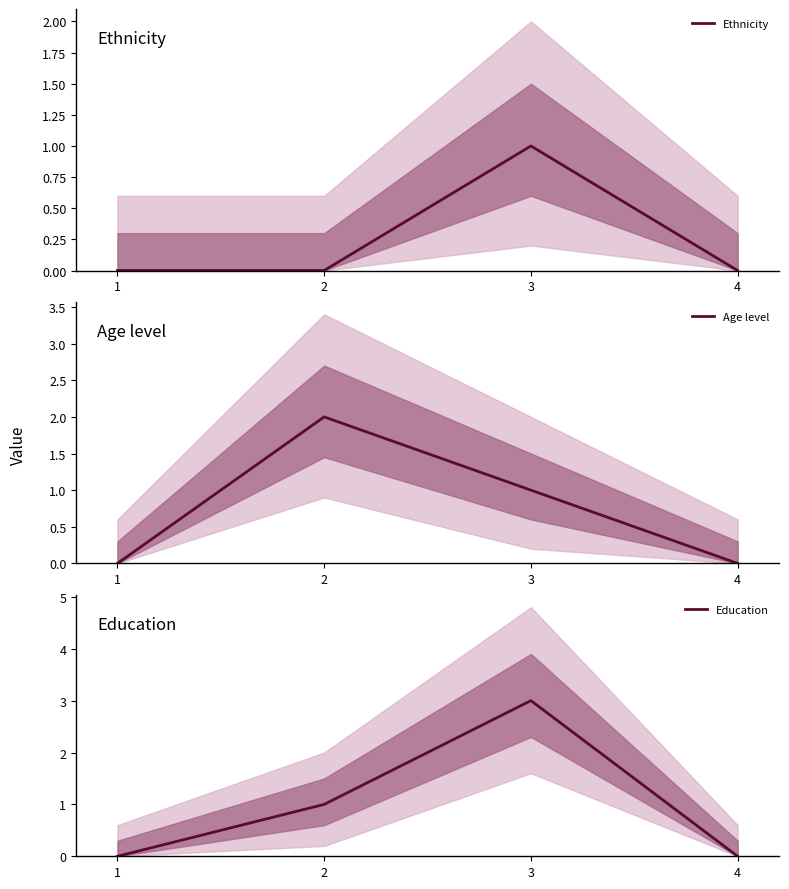

Is the value of Education at 3 greater than the value of Age level at 3?

Yes